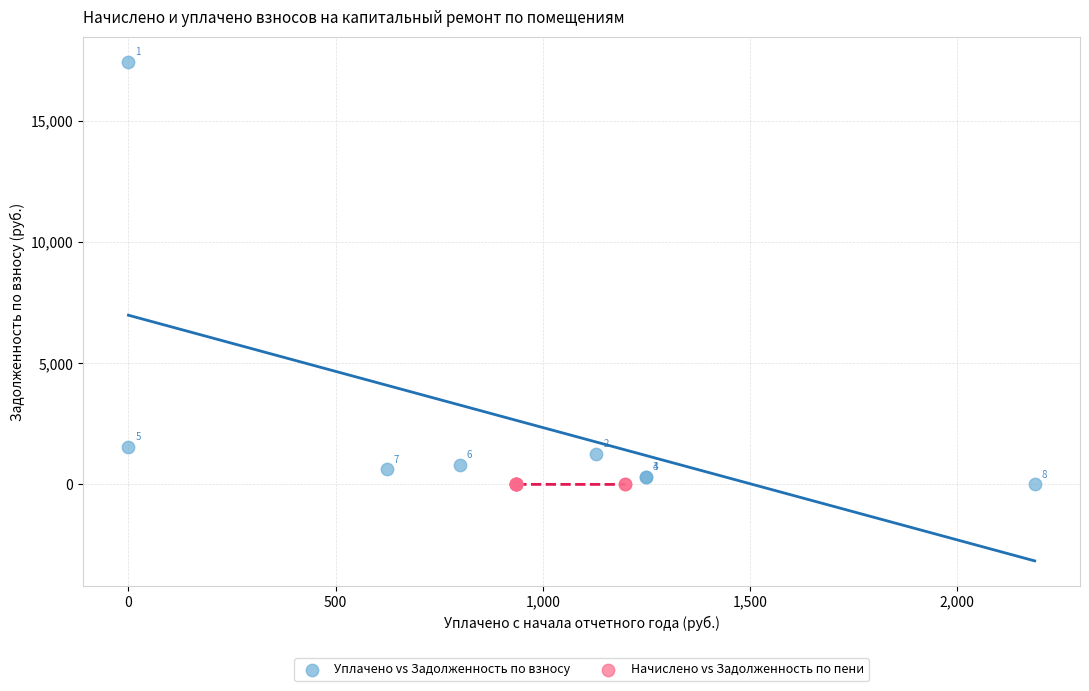

Which series reaches the maximum Y coordinate?

Уплачено vs Задолженность по взносу